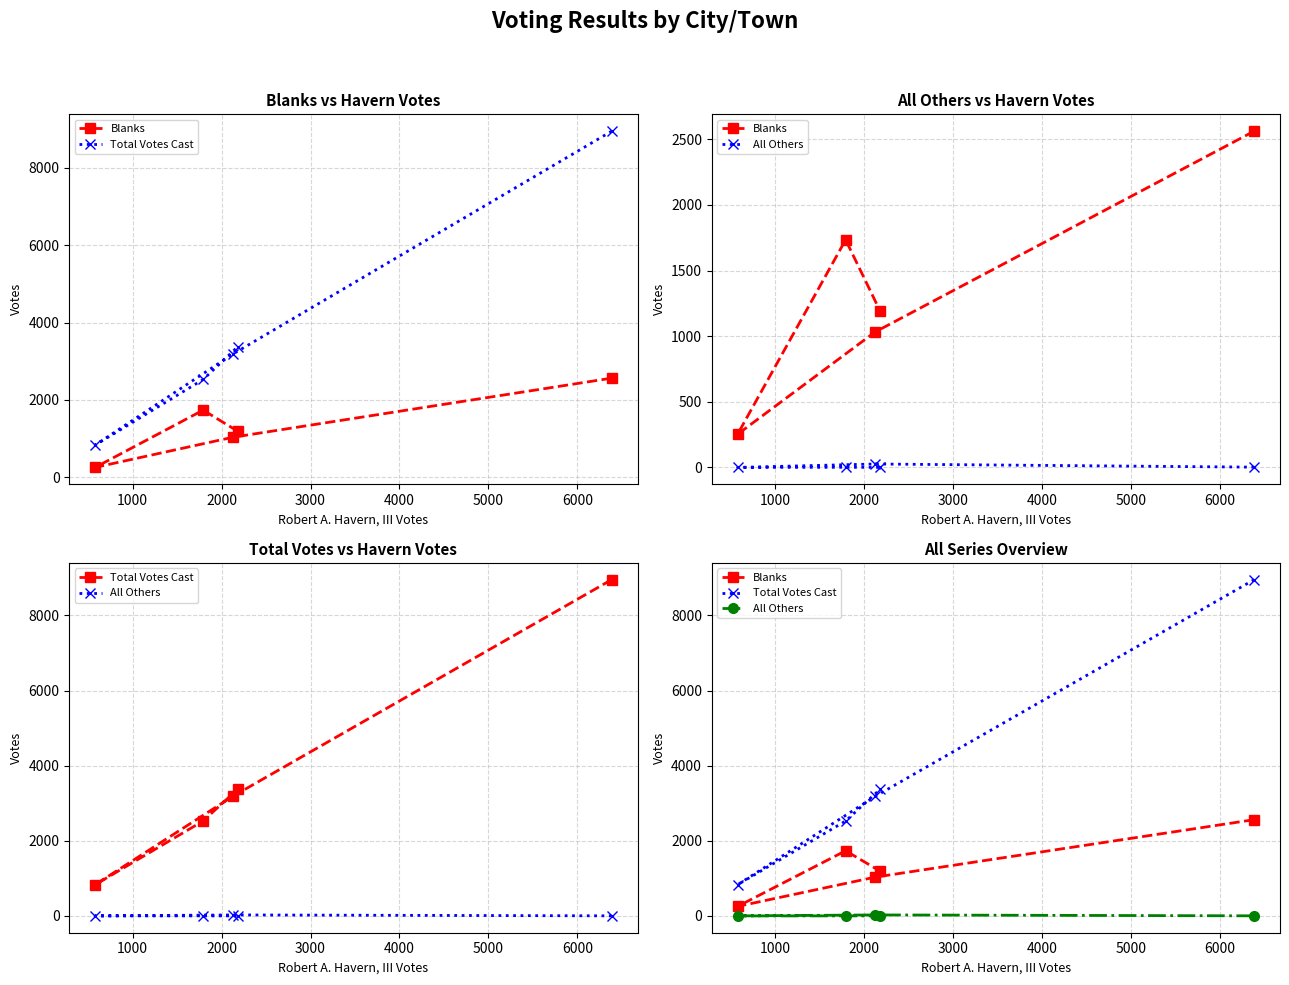

Rank the series by their maximum value, from highest to lowest.

Total Votes Cast, Blanks, All Others